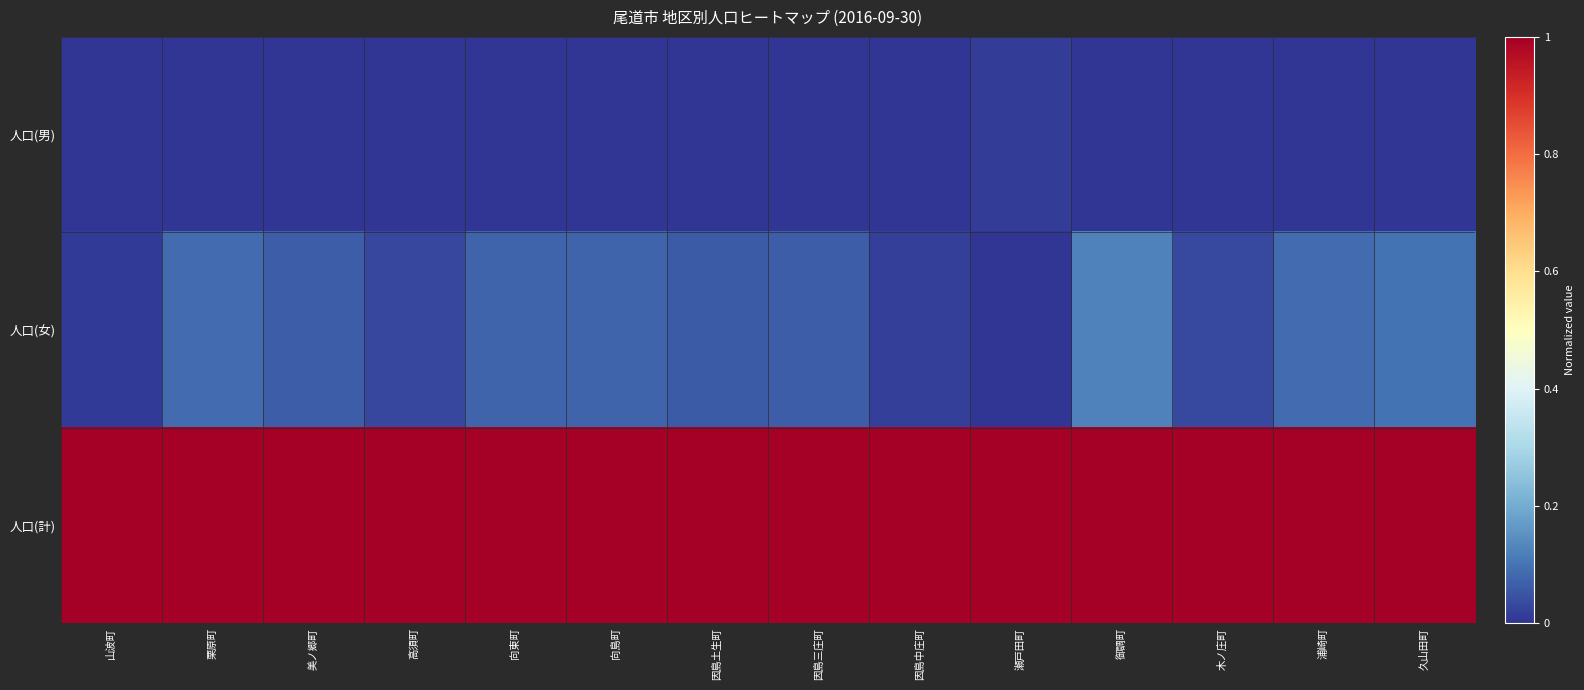

List the series in order of their peak value, lowest first.

人口(男), 人口(女), 人口(計)